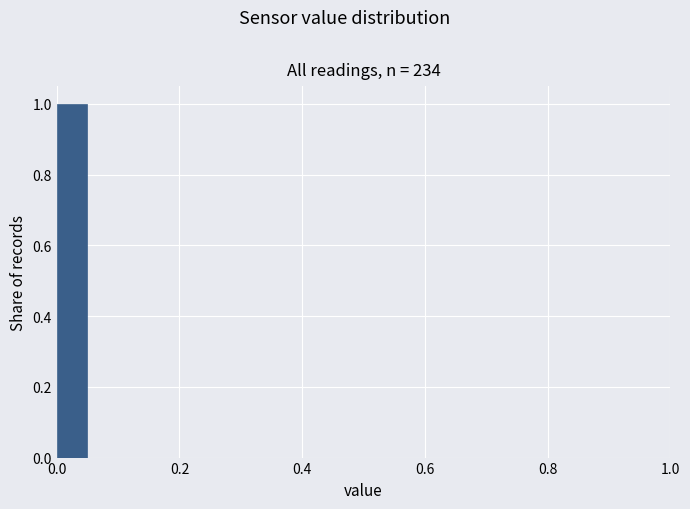

Read against the x-axis, roughly where is the centre of the tallest bar?

0.02